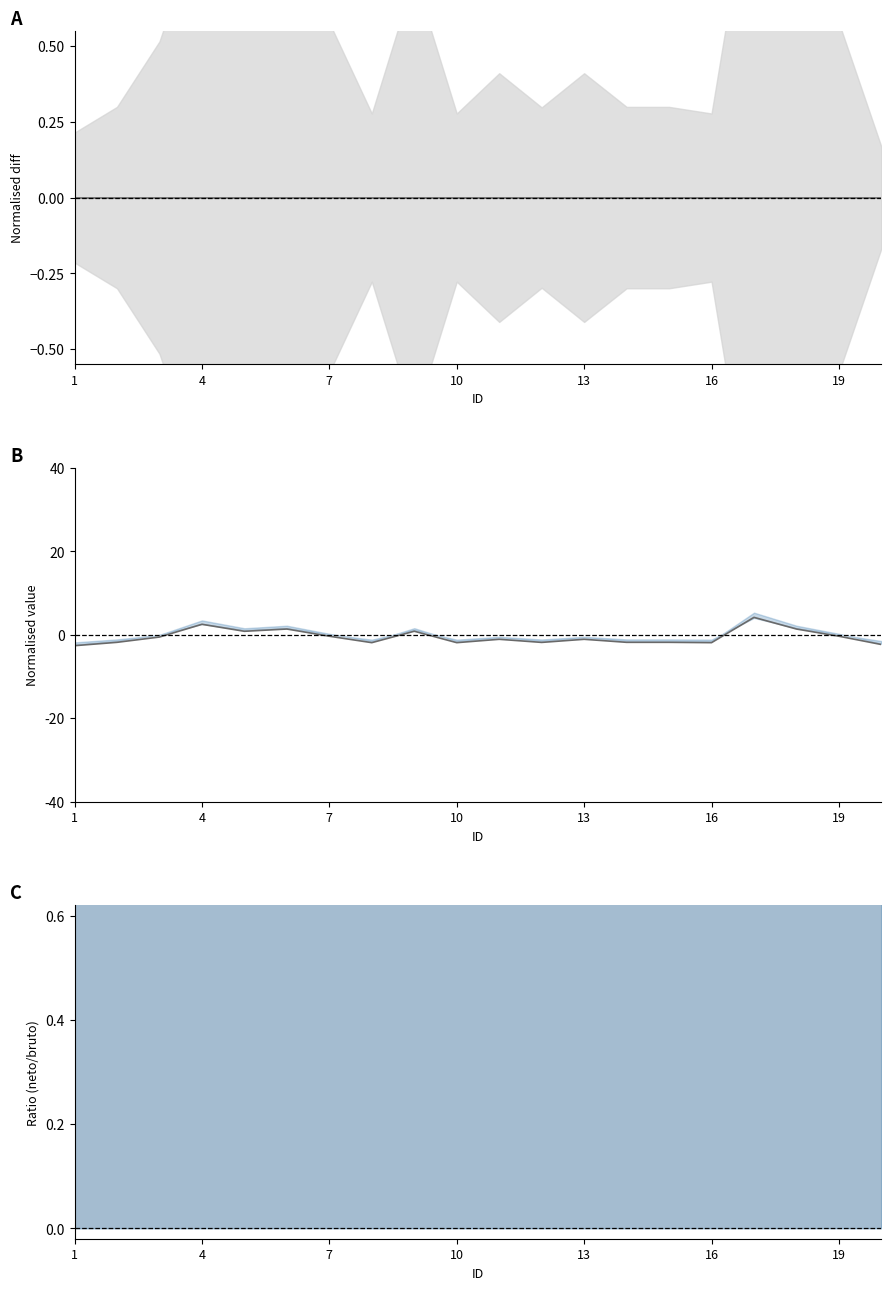

How many interior local valleys (lower than both neighbors) does the data have?

5